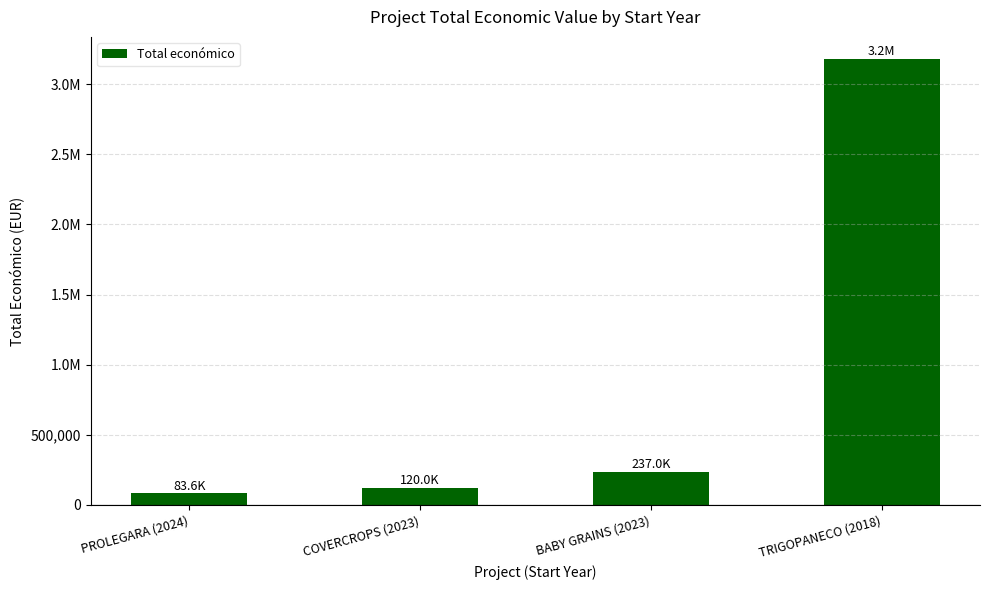

Approximately how many times larger is the value at TRIGOPANECO (2018) compared to PROLEGARA (2024)?

38.0